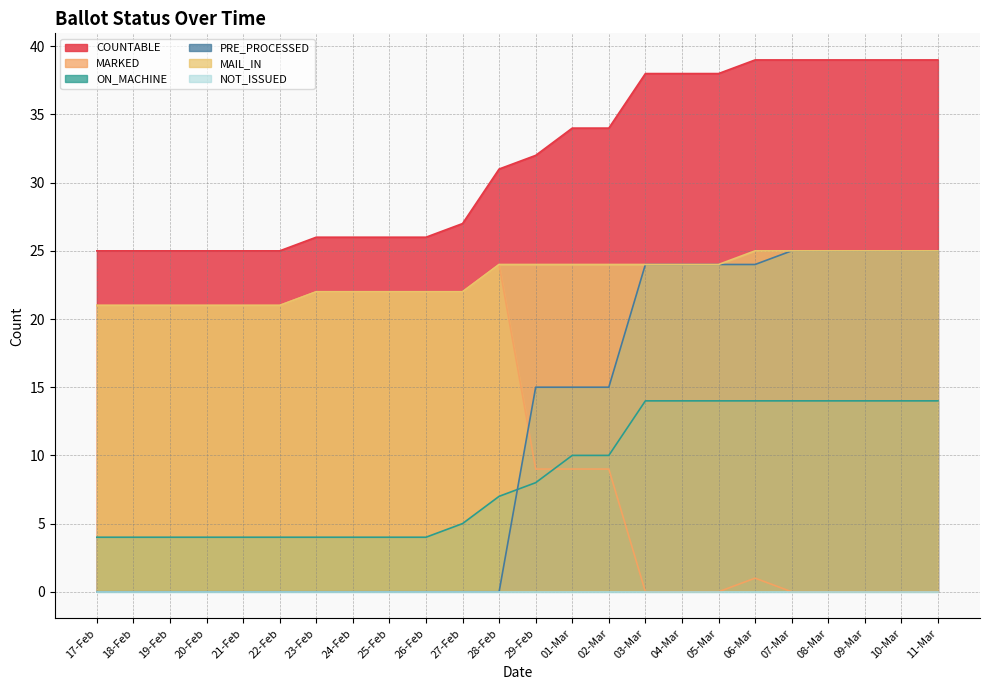

What is the maximum value shown in the chart?

39